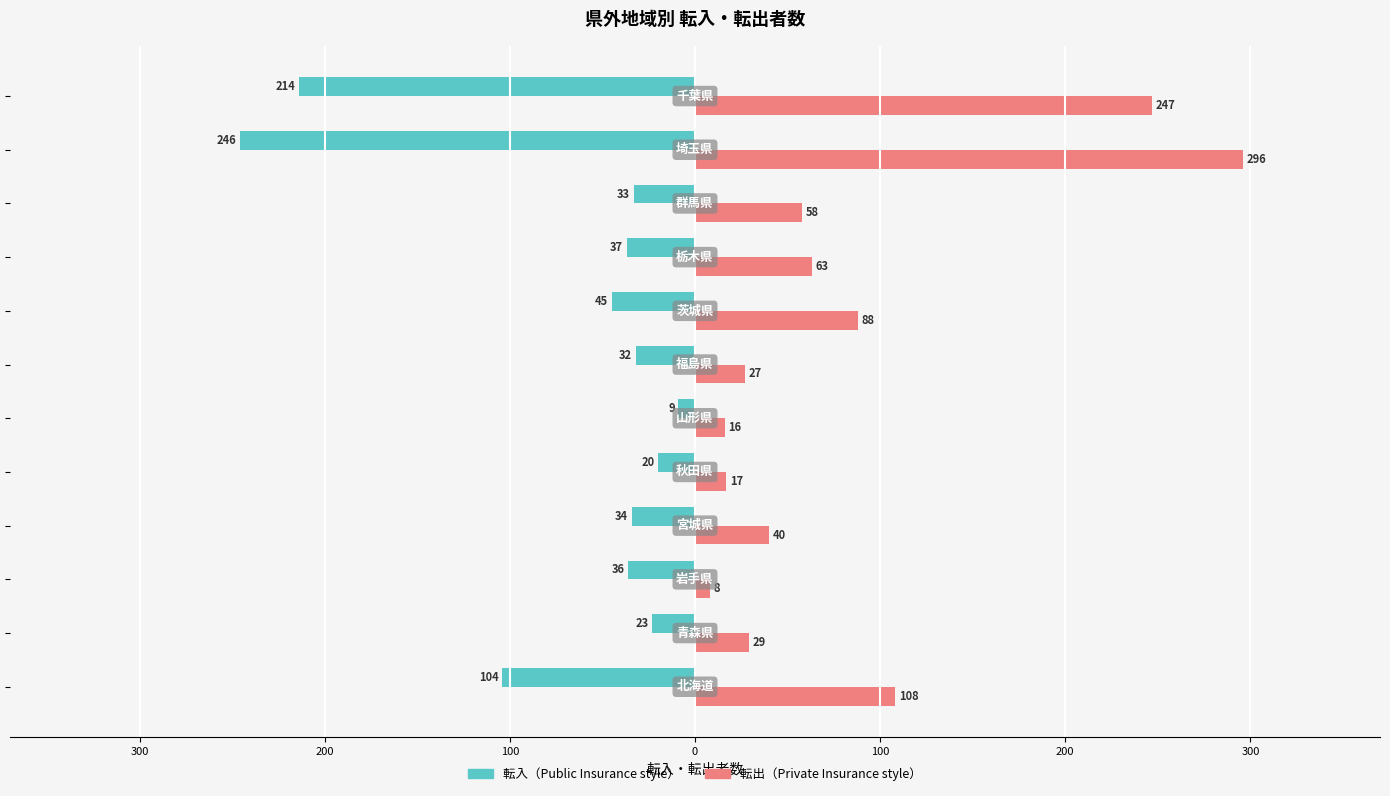

How many distinct data groups are displayed?

2